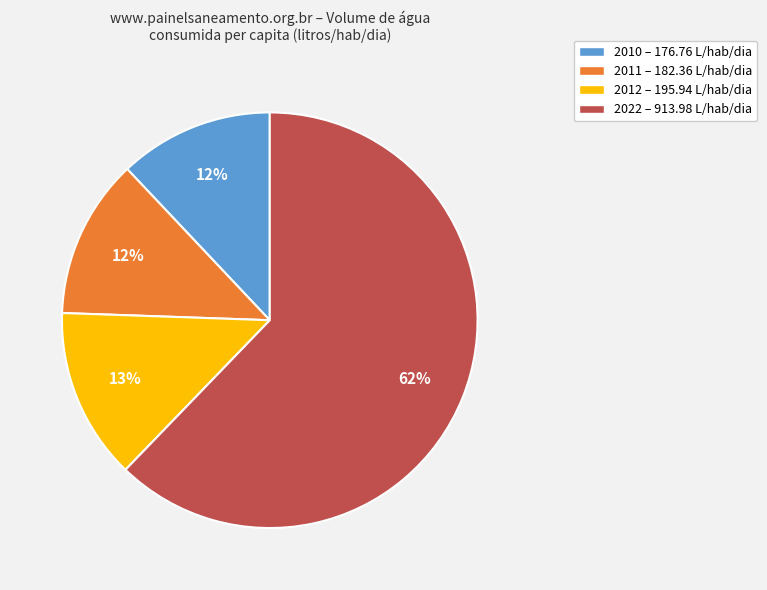

Is it true that 2012 – 195.94 L/hab/dia is 13% of the pie?

True